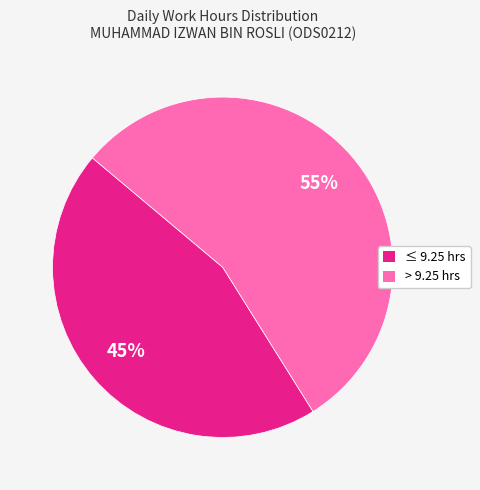

Combined, do > 9.25 hrs and ≤ 9.25 hrs account for over 50%?

Yes